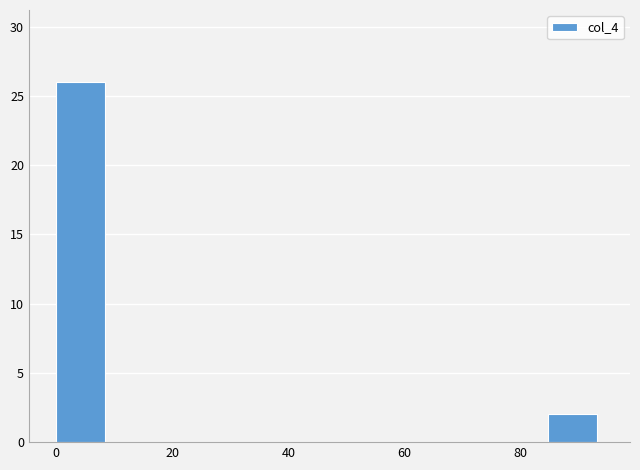

Reading left to right, list every bar in this chart as the range it spans on the x-axis followed by its height. Neither the bar edges nor the heights are printed on the chart, so give them approximately, as read against the axes.

0 to 10: 26
10 to 18: 0
18 to 28: 0
28 to 38: 0
38 to 48: 0
48 to 56: 0
56 to 66: 0
66 to 76: 0
76 to 84: 0
84 to 94: 2